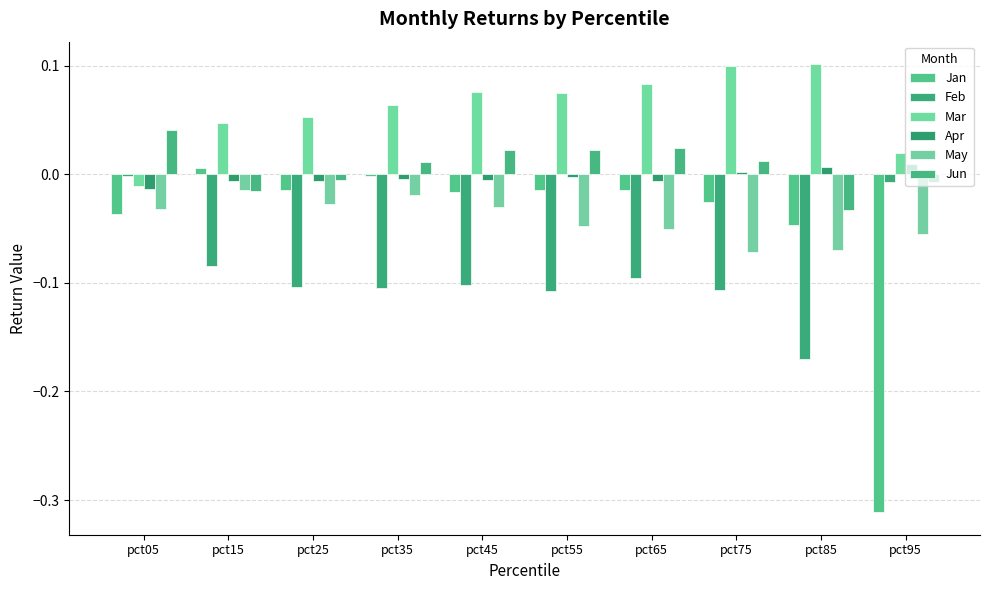

True or false: May has a value of -0.1 at pct55.

False